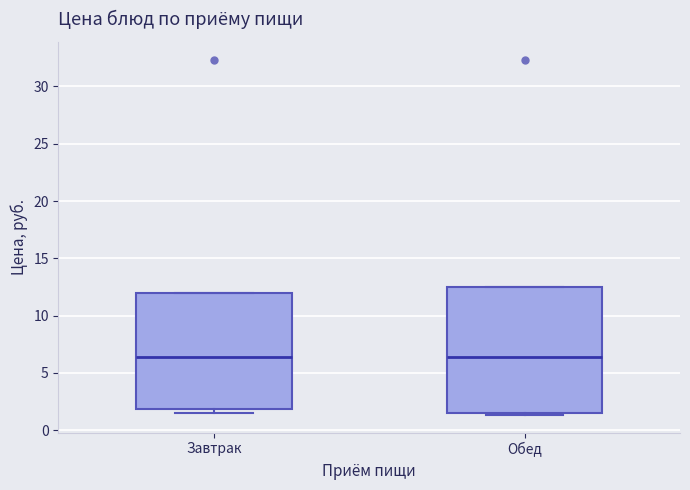

Where is the upper edge of the box for Завтрак on the y-axis? The values are not printed on the chart, so give them approximately, as read against the axis.

12.0